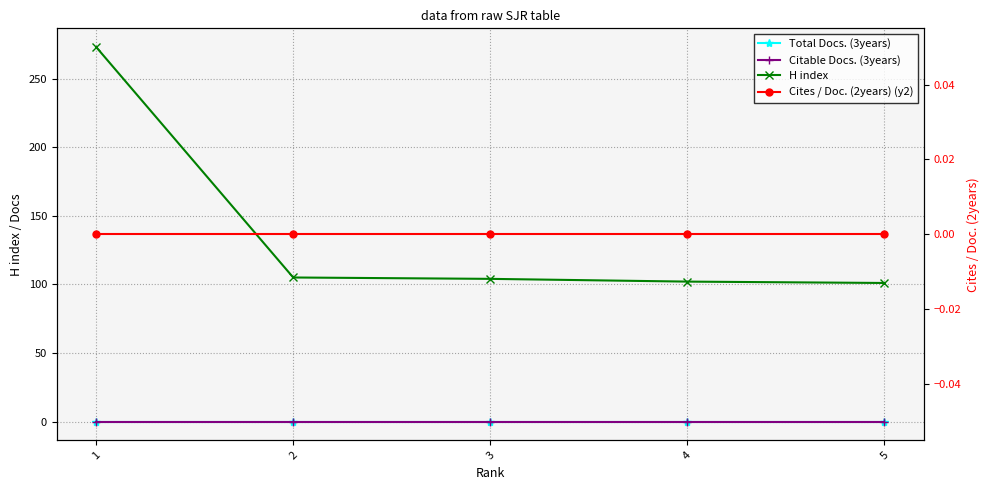

Reading right to left, list all the values displayed in this chart.

Total Docs. (3years): 5=0	4=0	3=0	2=0	1=0
Citable Docs. (3years): 5=0	4=0	3=0	2=0	1=0
H index: 5=101	4=102	3=104	2=105	1=273
Cites / Doc. (2years) (y2): 5=0	4=0	3=0	2=0	1=0